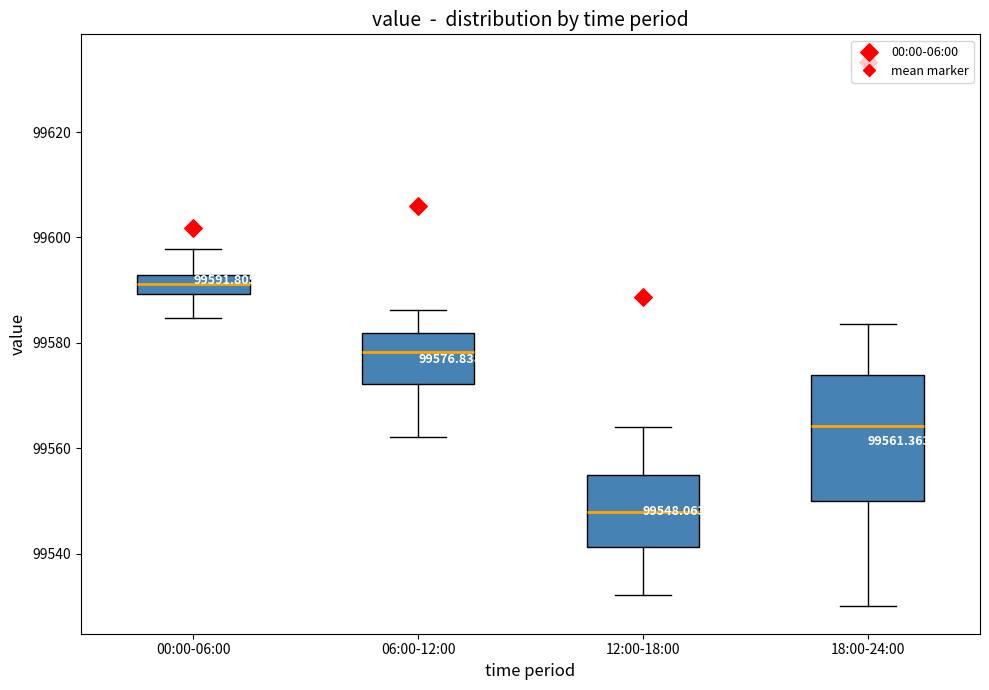

Which box has the highest median line?

00:00-06:00